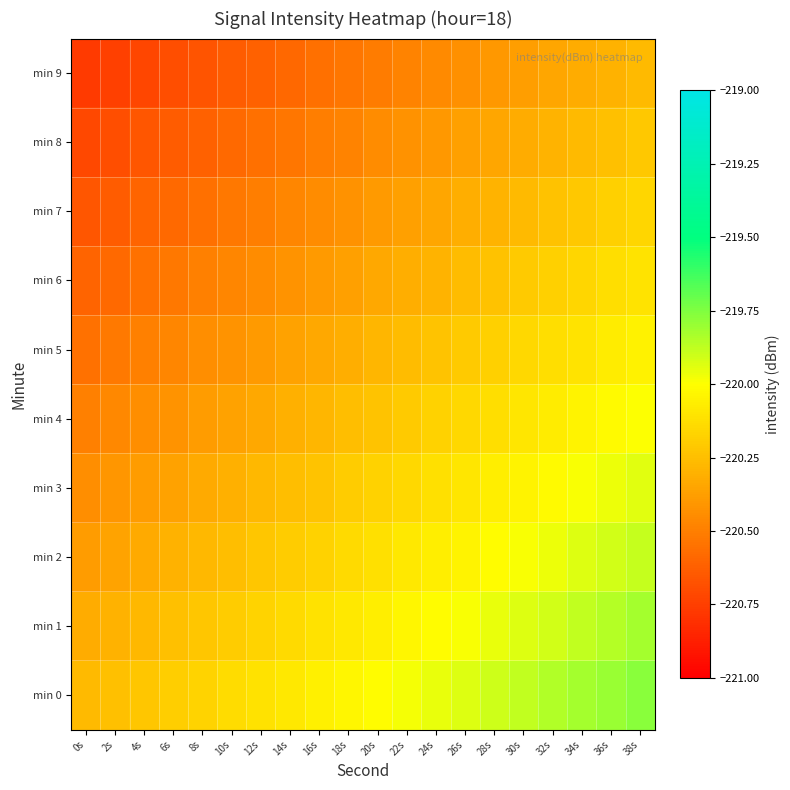

Between 38s and 20s, which is larger?

38s